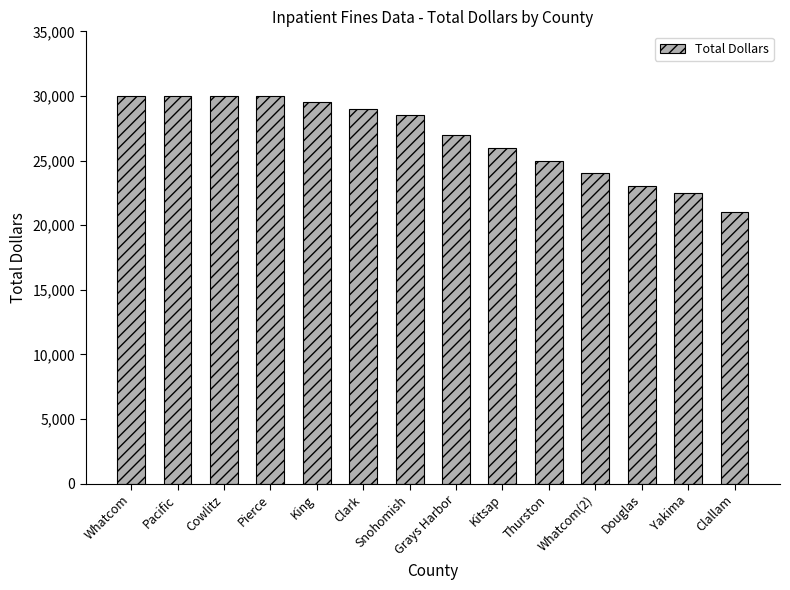

Between Yakima and Pacific, which is larger?

Pacific